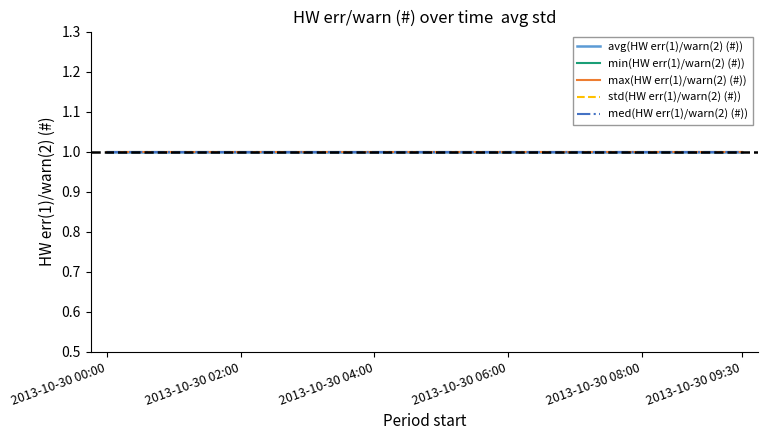

Read the med(HW err(1)/warn(2) (#)) value at 13.

1